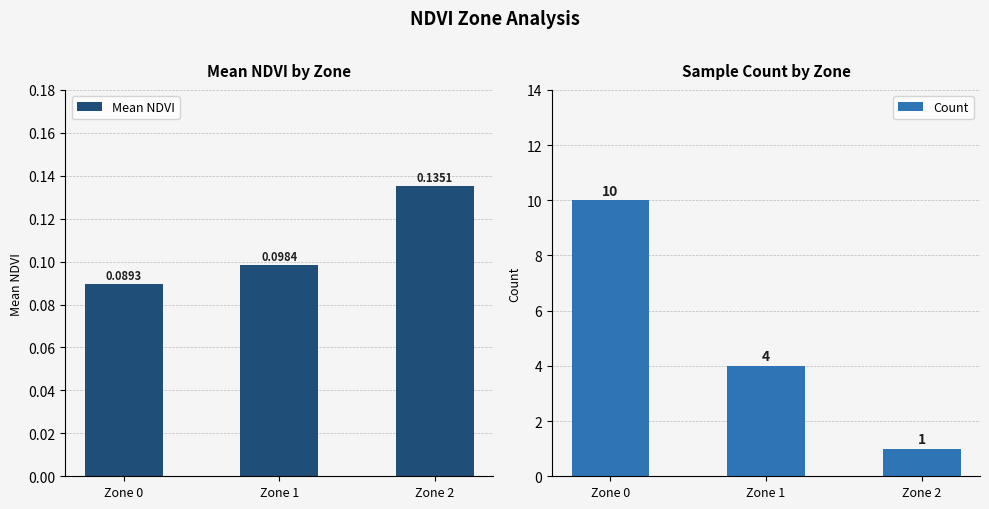

Count the Mean NDVI values in the range 0 to 1.

3